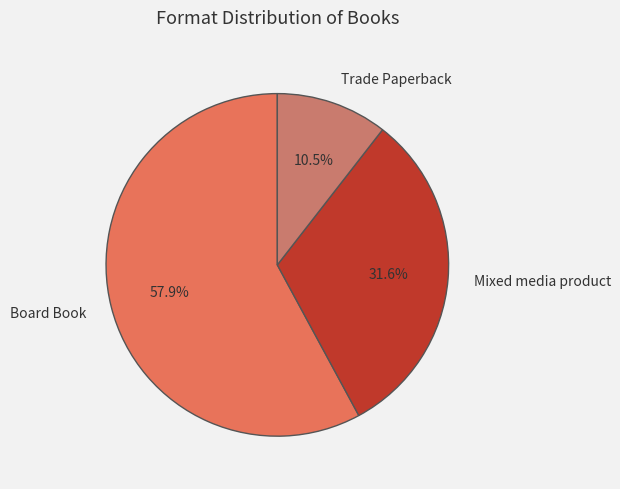

Approximately how many times larger is the value at Board Book compared to Trade Paperback?

5.5